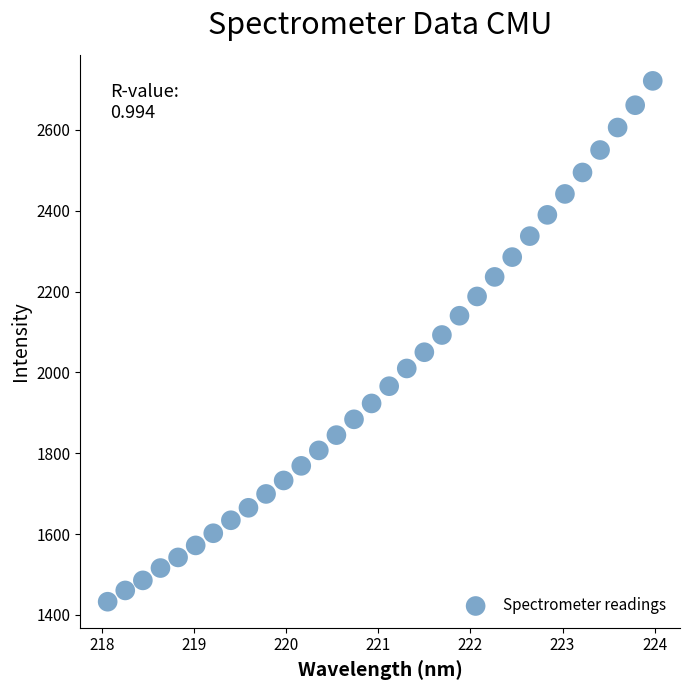

What is the range of Y values (max minus min)?

1288.6